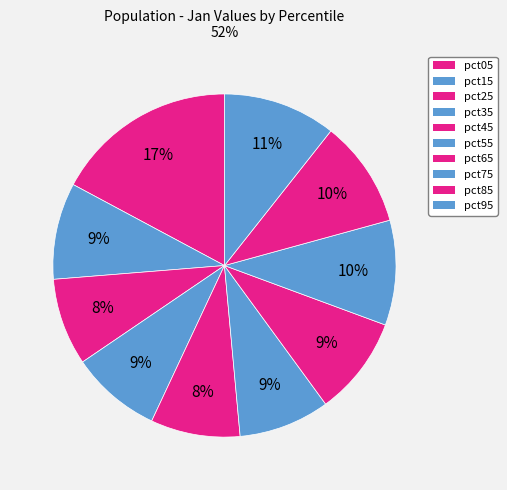

What percentage is the pct25 slice, to the nearest percent?

8%